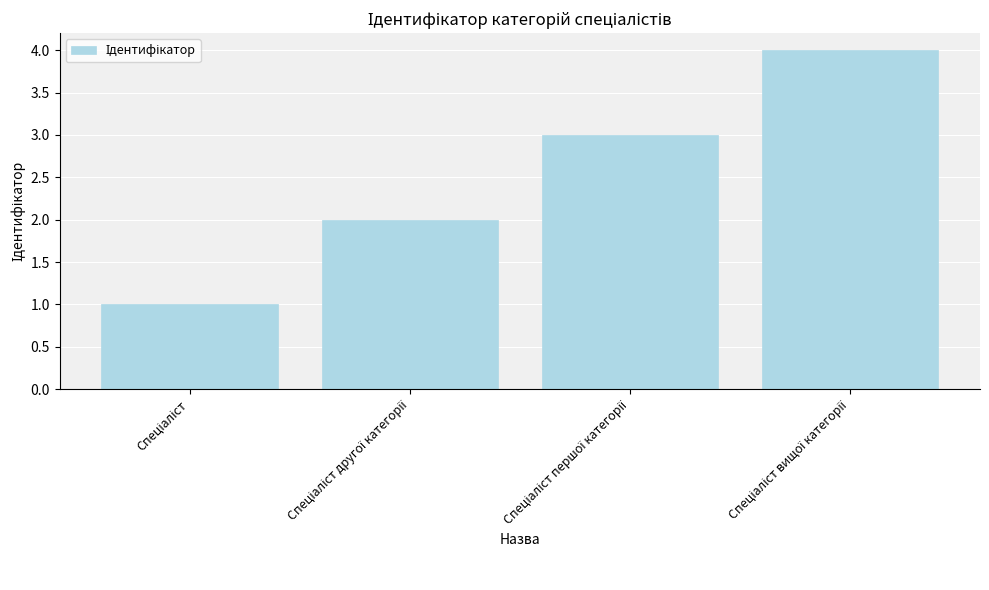

What is the difference between the maximum and minimum values?

3